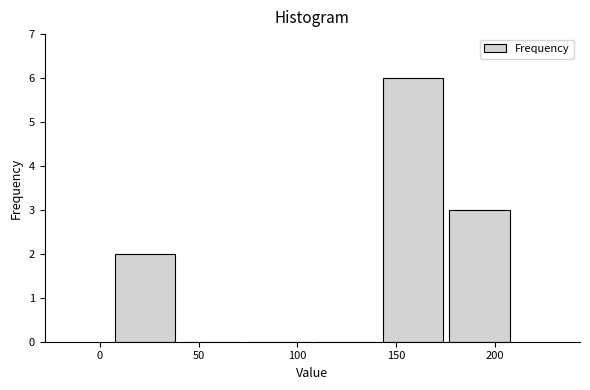

Which range on the x-axis has the tallest bar?

140 to 175